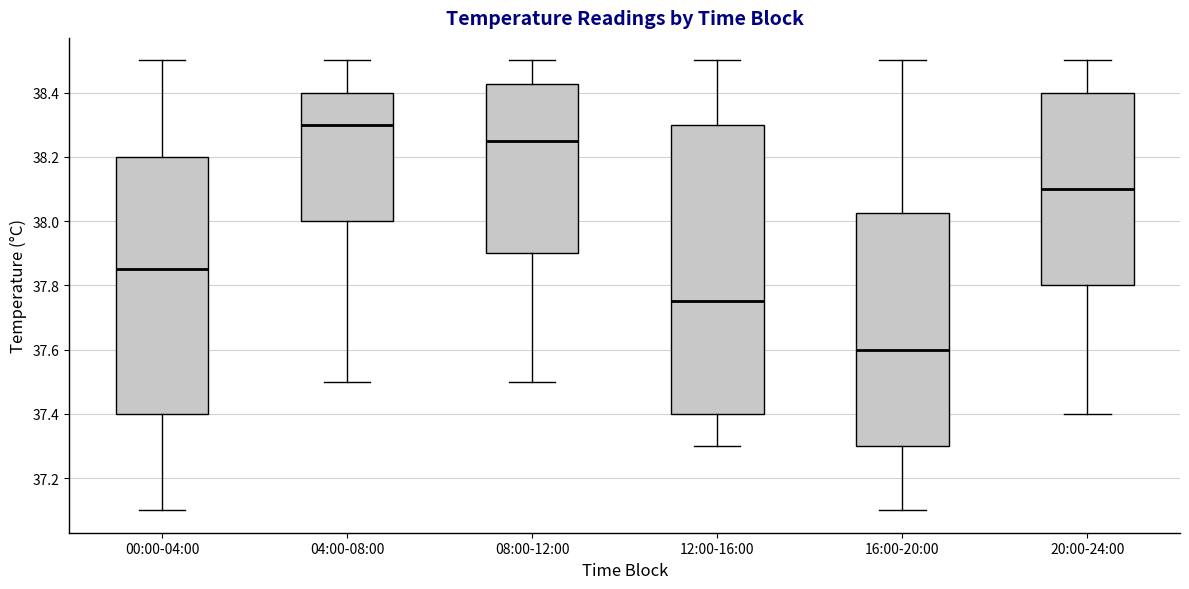

Where is the upper edge of the box for 08:00-12:00 on the y-axis? The values are not printed on the chart, so give them approximately, as read against the axis.

38.42